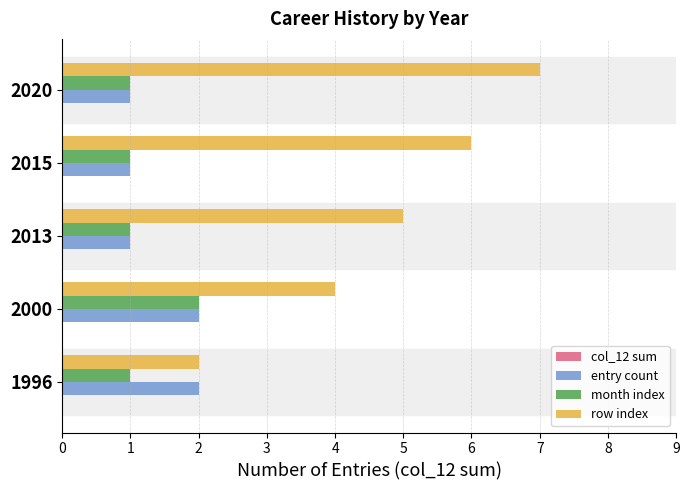

What is the difference between the highest and lowest values at 2013?

4